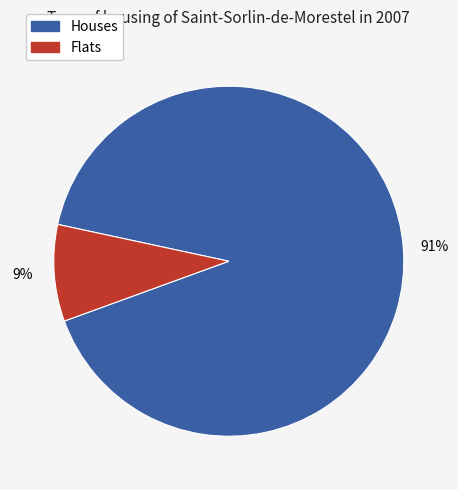

How many segments does this pie chart have?

2